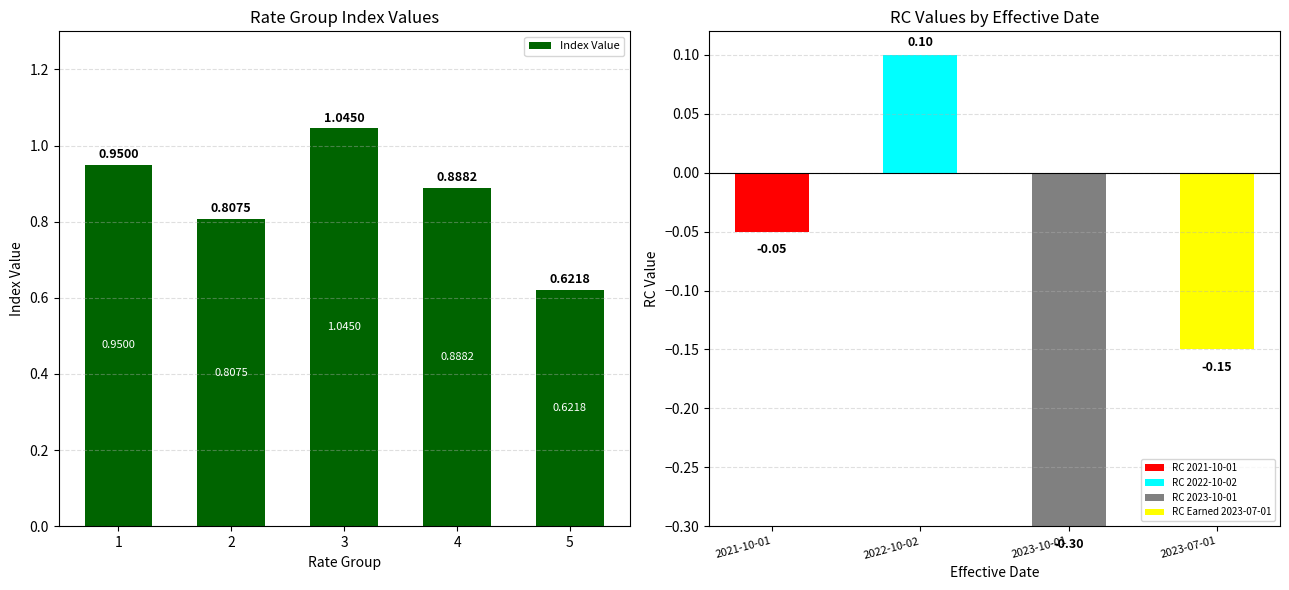

Rank the categories by value from lowest to highest.

5, 2, 4, 1, 3